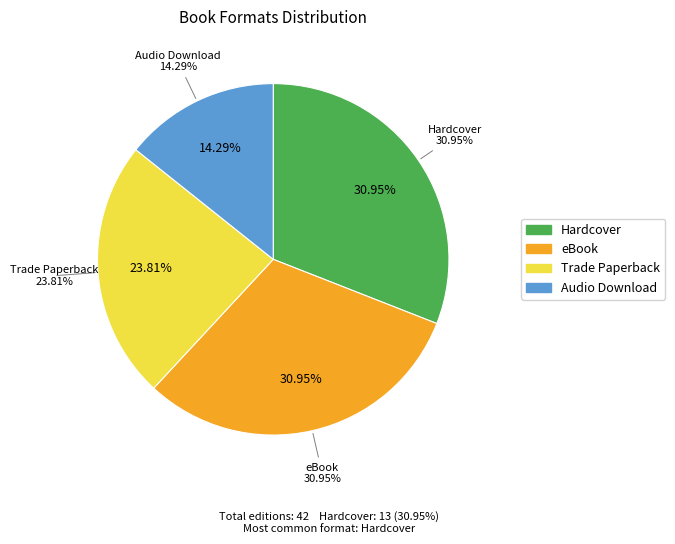

Which category has the biggest portion of the pie?

Hardcover